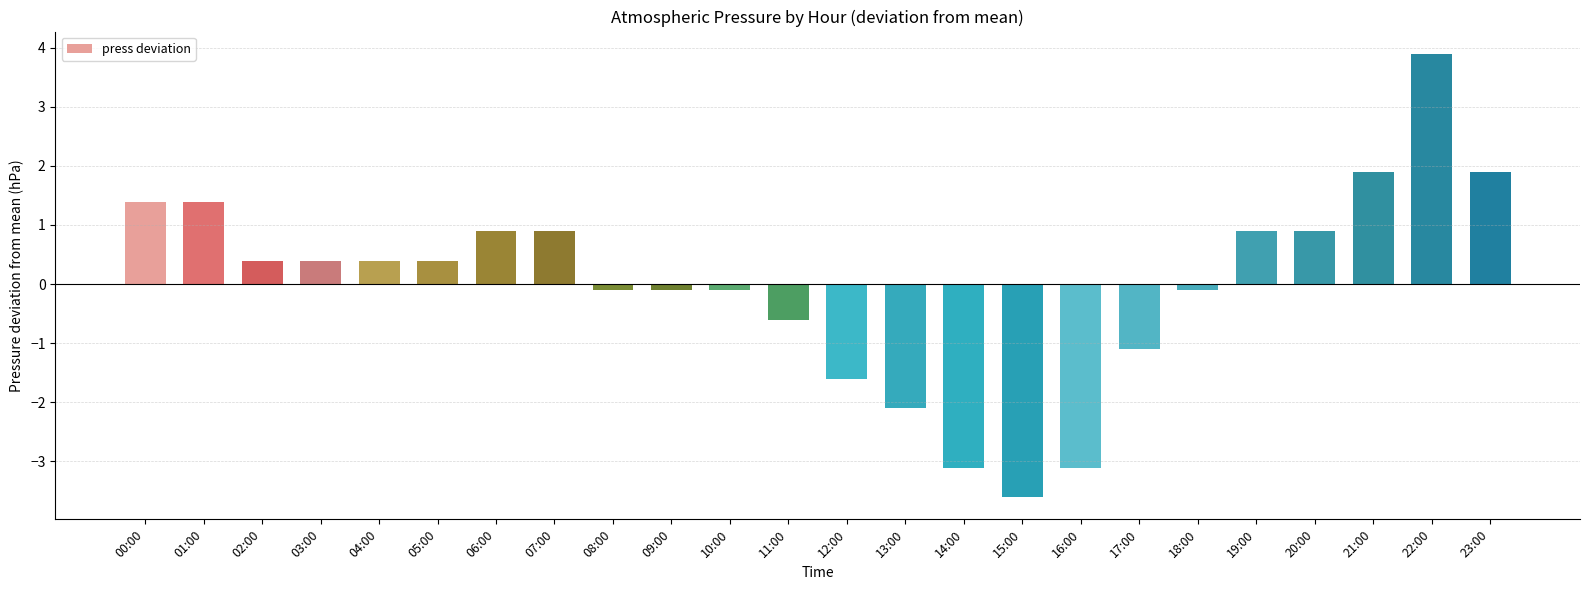

What is the minimum value shown in the chart?

-3.6